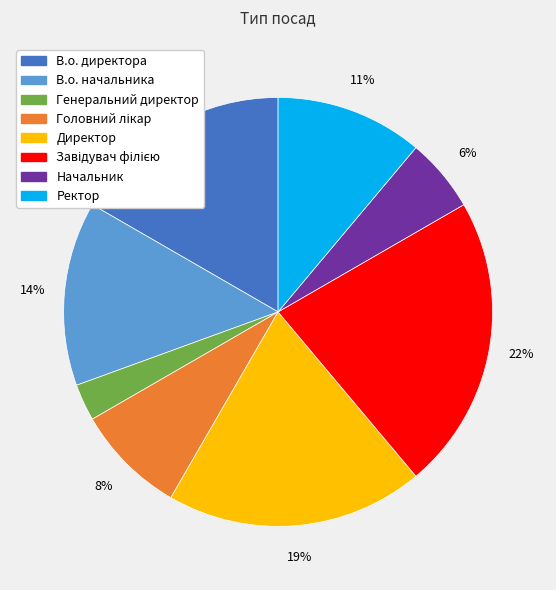

The Директор slice represents 10% of the pie. True or false?

False